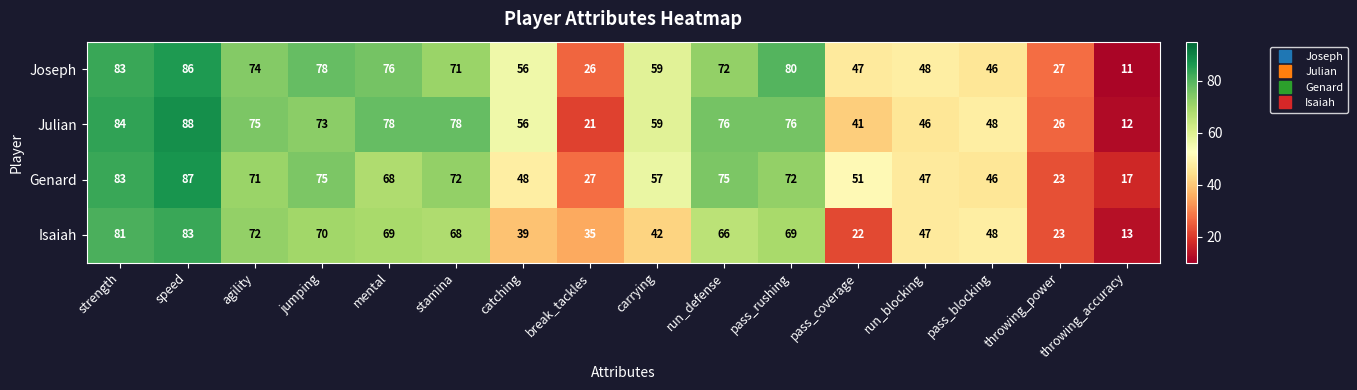

How many values in the Genard series are below 68?

8